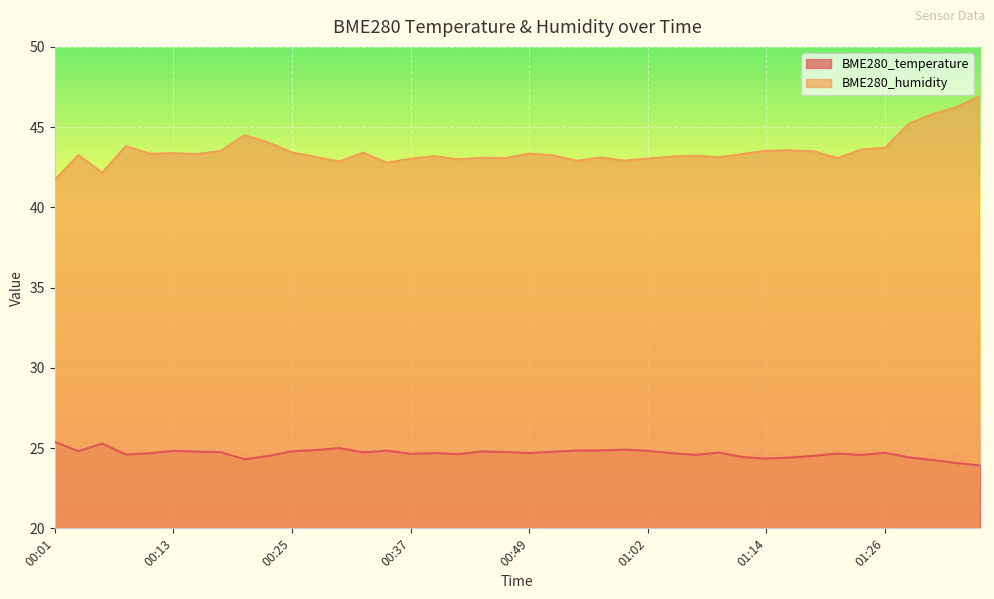

How many interior local peaks does the BME280_temperature series have?

10